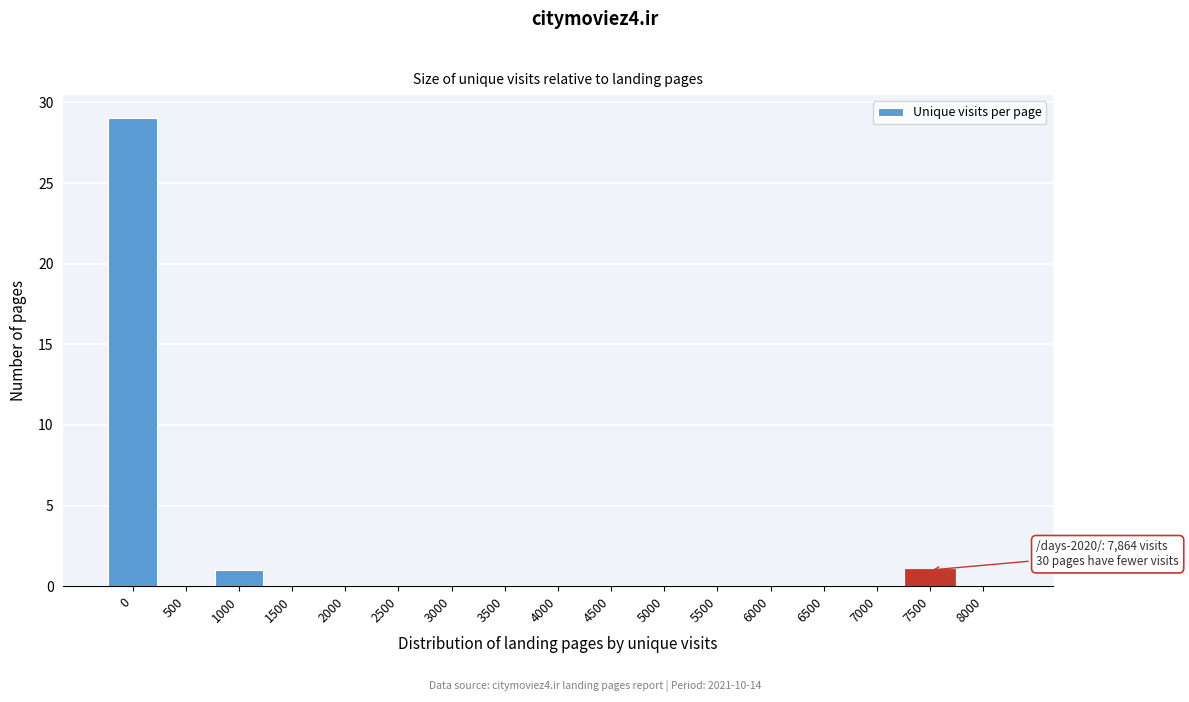

Reading left to right, transcribe all the data shown in this chart.

0=29	500=0	1000=1	1500=0	2000=0	2500=0	3000=0	3500=0	4000=0	4500=0	5000=0	5500=0	6000=0	6500=0	7000=0	7500=1	8000=0